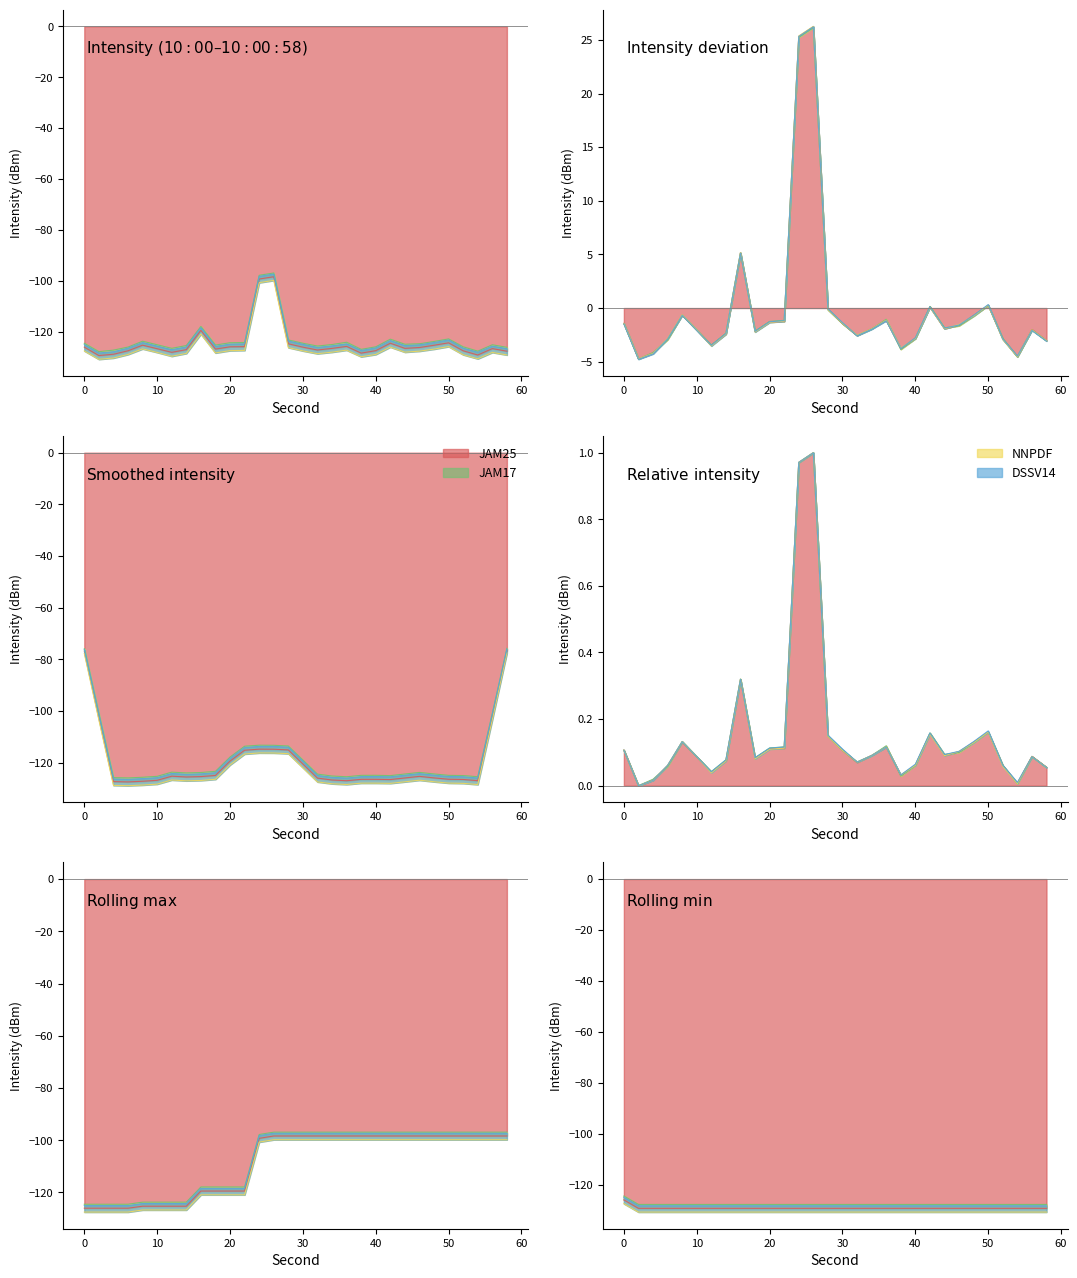

True or false: JAM25 and NNPDF cross at least once.

False